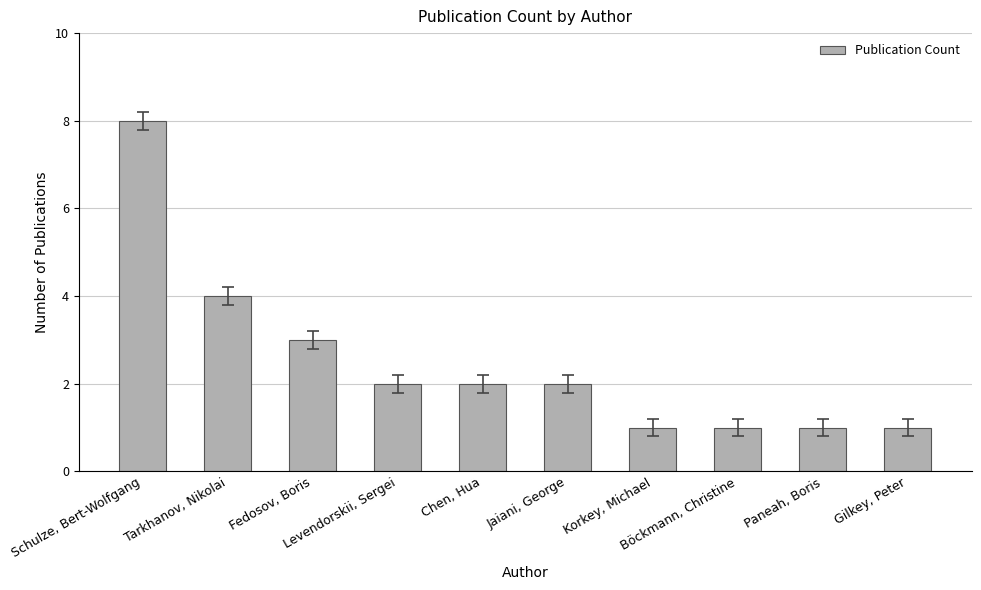

What is the label of the 9th bar from the left?

Paneah, Boris